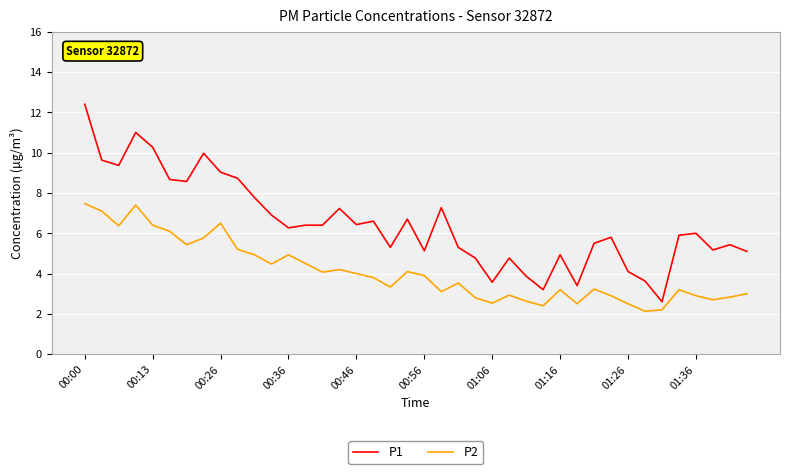

Rank the series by their maximum value, from lowest to highest.

P2, P1